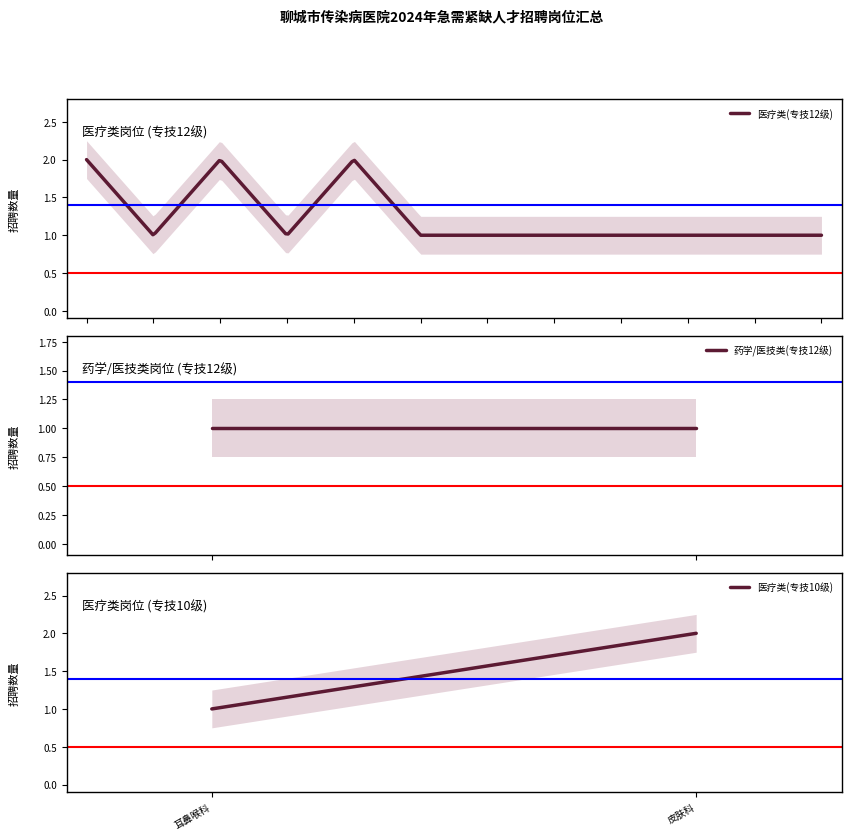

How many points are higher than both their immediate neighbors (excluding endpoints)?

2